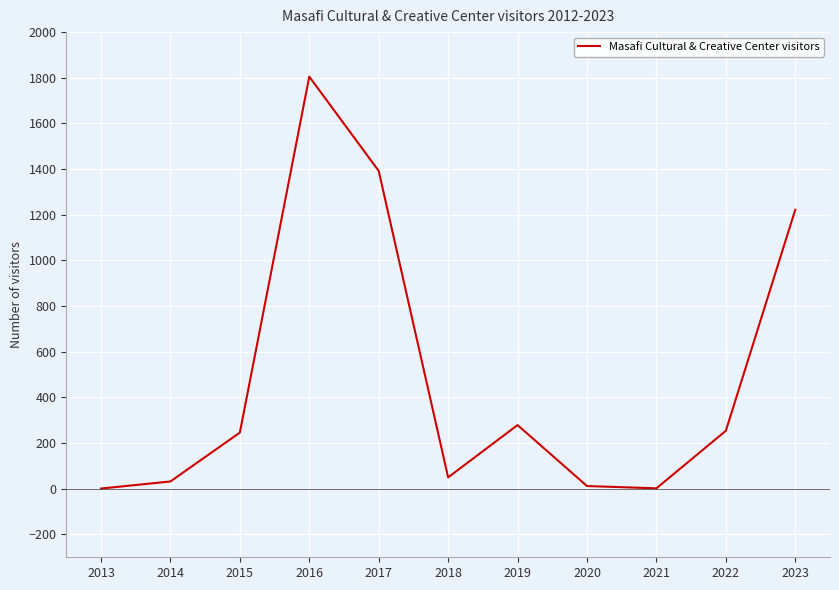

True or false: the data shows 79 at 2019.

False